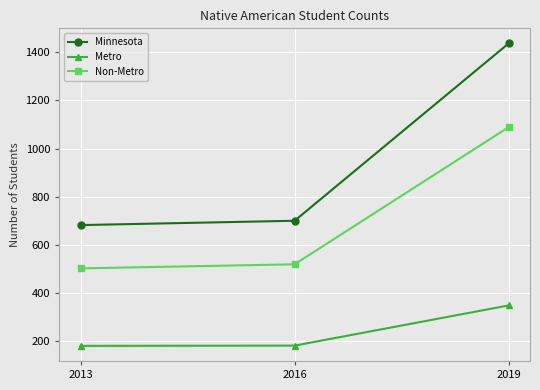

Rank the categories by Non-Metro value from lowest to highest.

2013, 2016, 2019